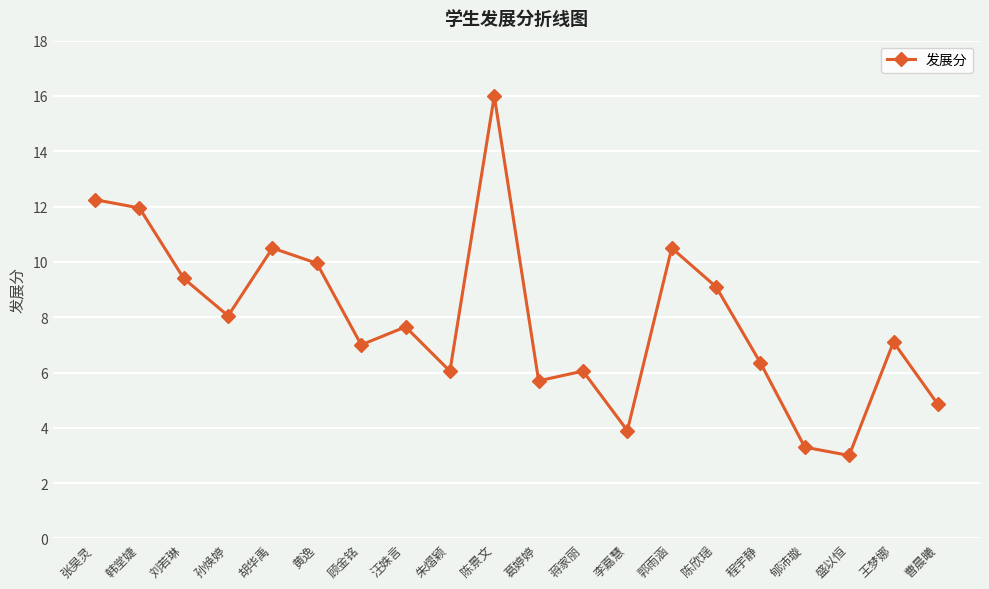

At which label is the value closest to 9?

陈欣瑶